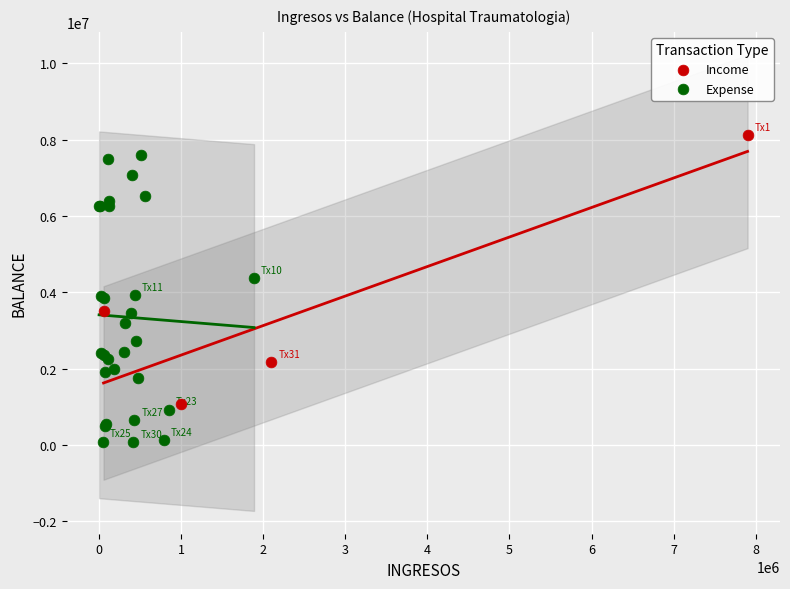

Which series contains the lowest Y value?

Expense